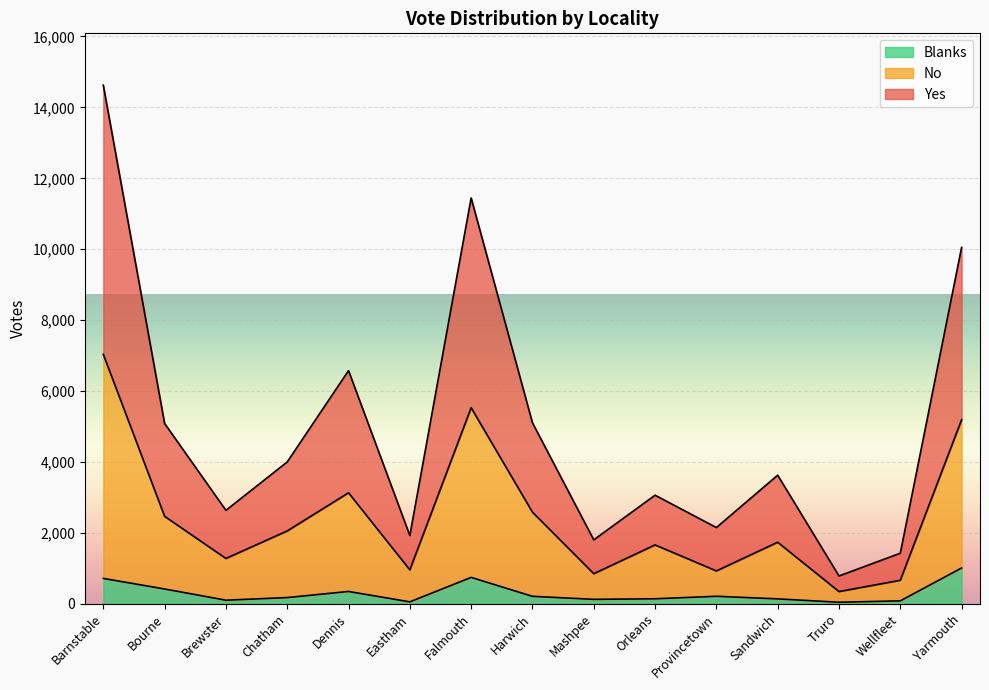

What is the total value across all series at Barnstable?

14626